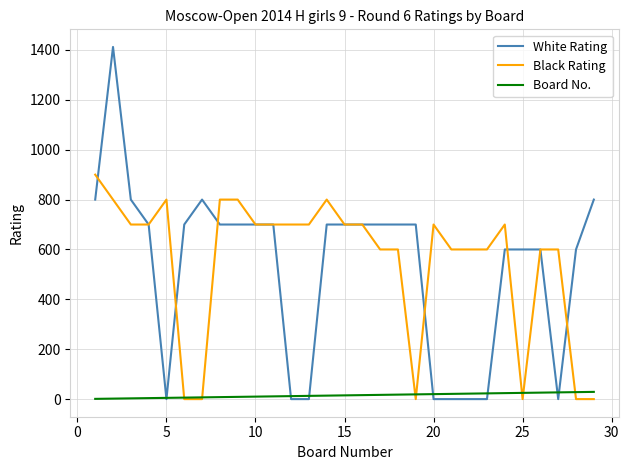

Count the number of data series in this chart.

3